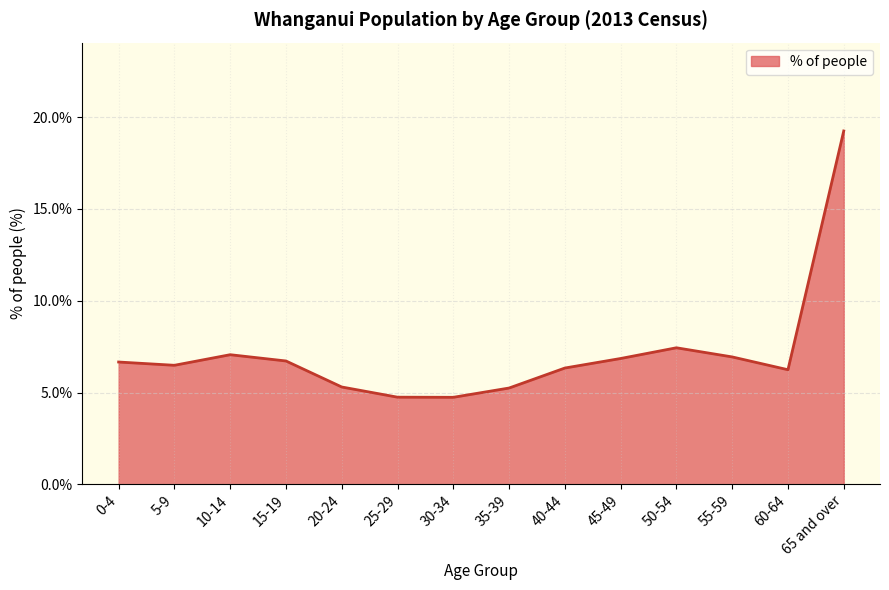

True or false: the data shows 10.4 at 65 and over.

False